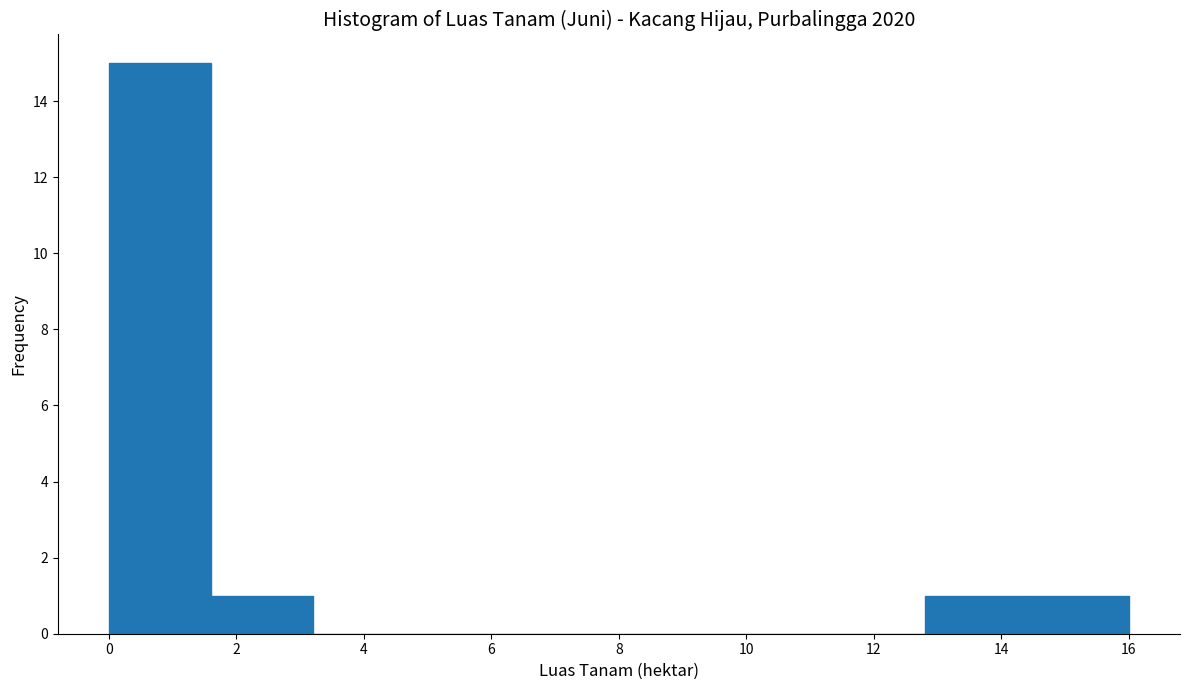

Reading left to right, list every bar in this chart as the range it spans on the x-axis followed by its height. The values are not printed on the chart, so give them approximately, as read against the axis.

0.0 to 1.6: 15
1.6 to 3.2: 1
3.2 to 4.8: 0
4.8 to 6.4: 0
6.4 to 8.0: 0
8.0 to 9.6: 0
9.6 to 11.2: 0
11.2 to 12.8: 0
12.8 to 14.4: 1
14.4 to 16.0: 1